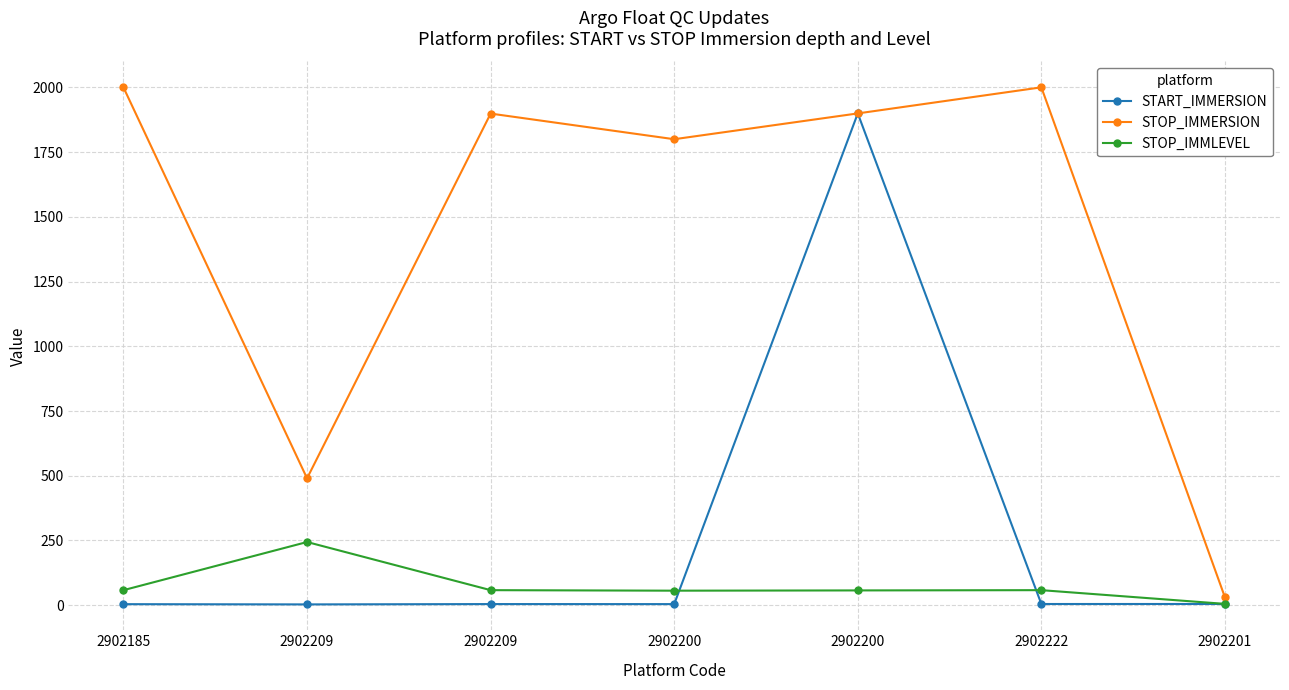

What are all the series names shown in the legend?

START_IMMERSION, STOP_IMMERSION, STOP_IMMLEVEL